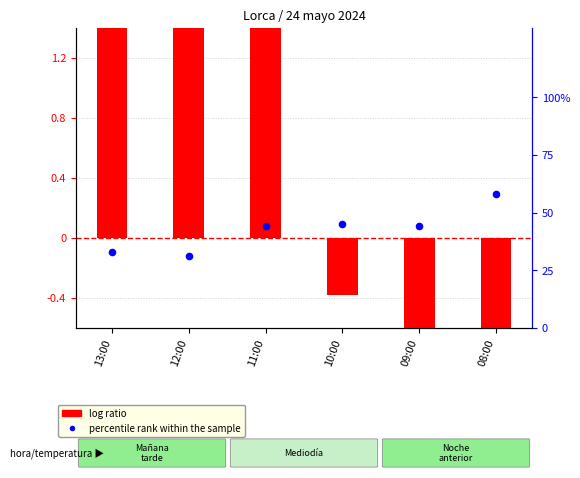

Which series has the largest total across all categories?

percentile rank within the sample